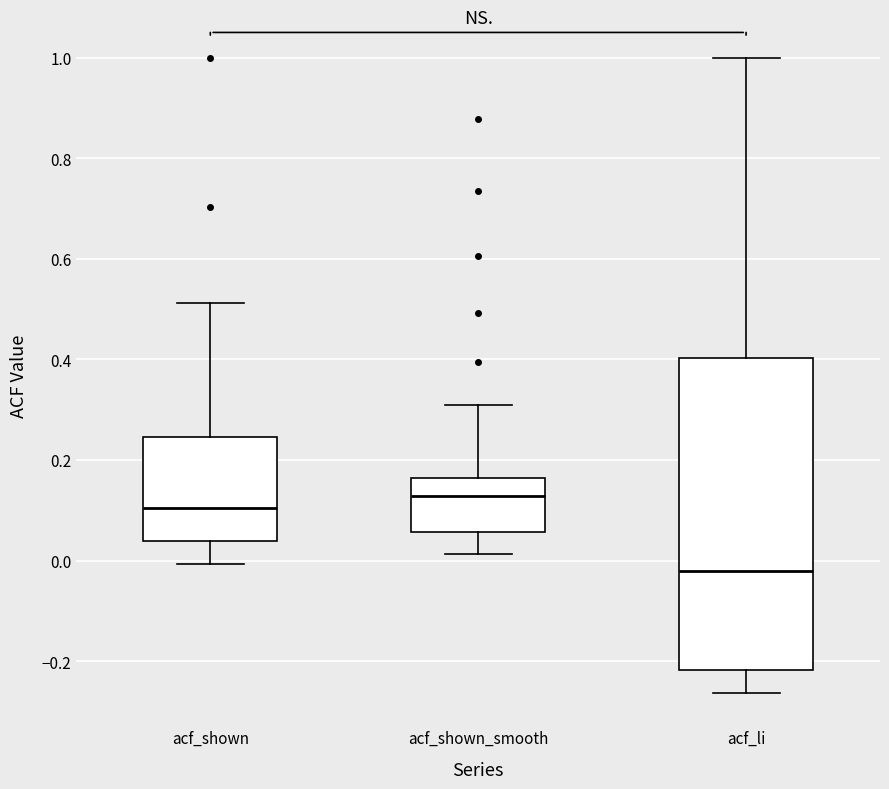

Which box's median line is the highest?

acf_shown_smooth